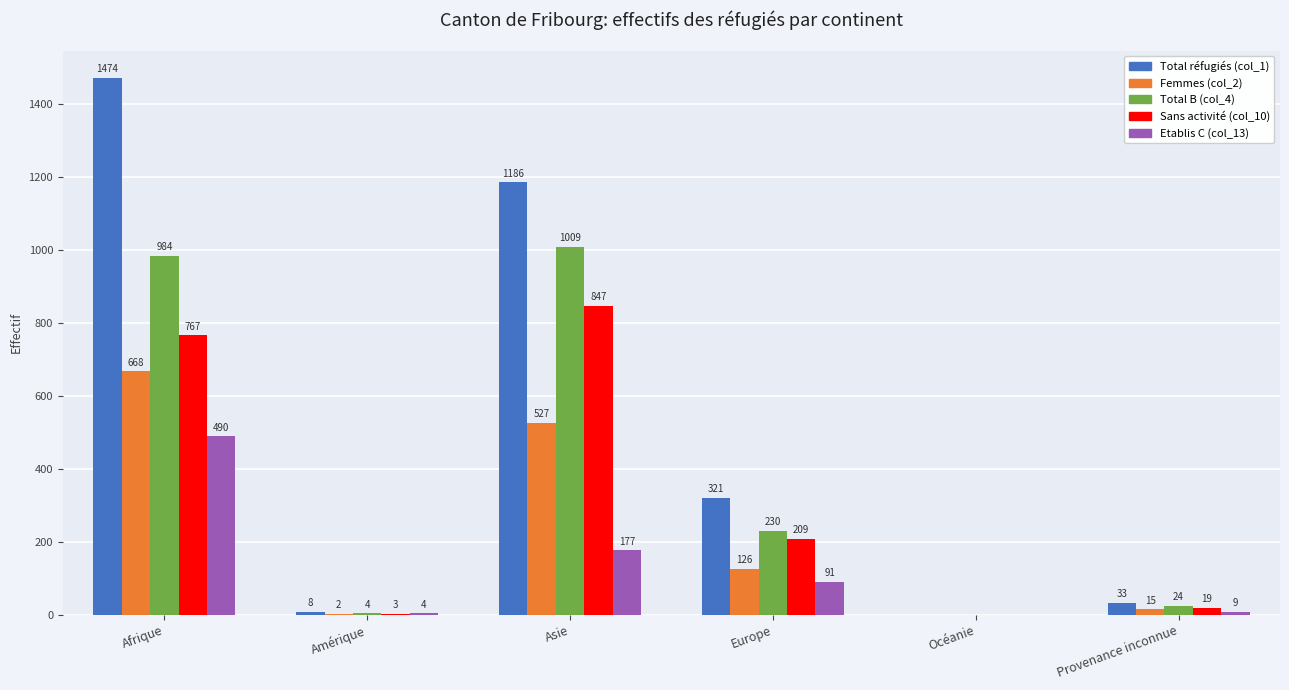

How many categories are shown in the chart?

6